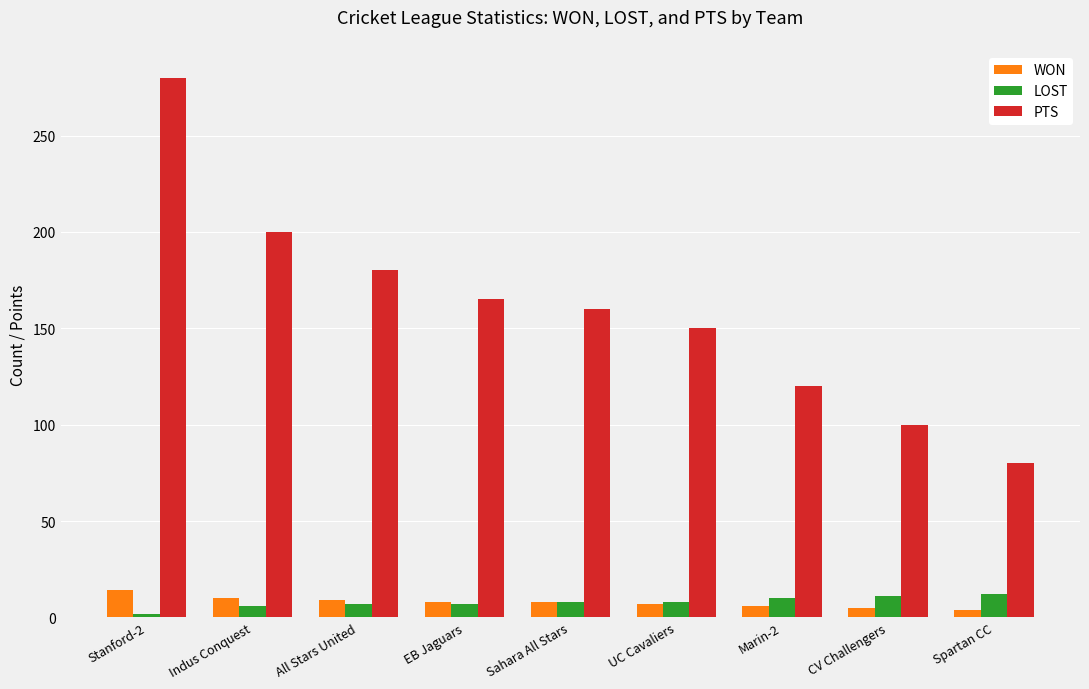

What is the average value of the LOST series?

8